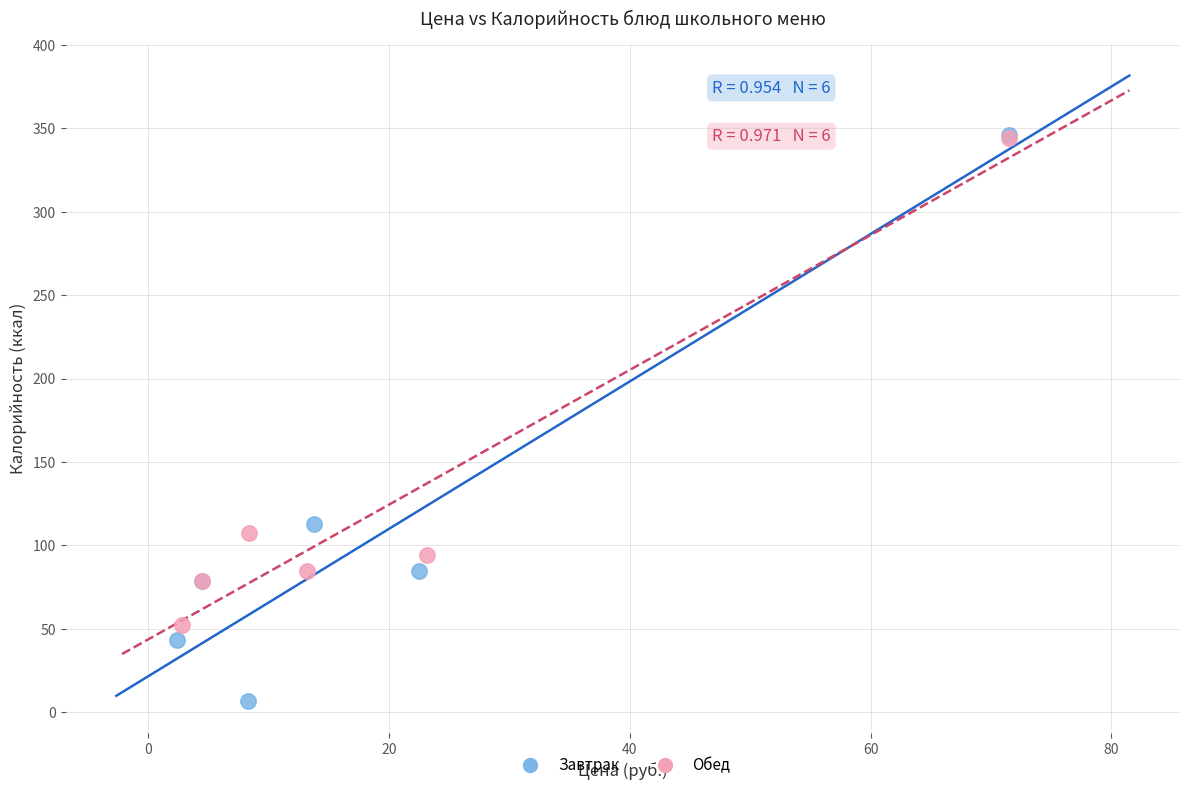

Which series has the largest Y range (max minus min)?

Завтрак